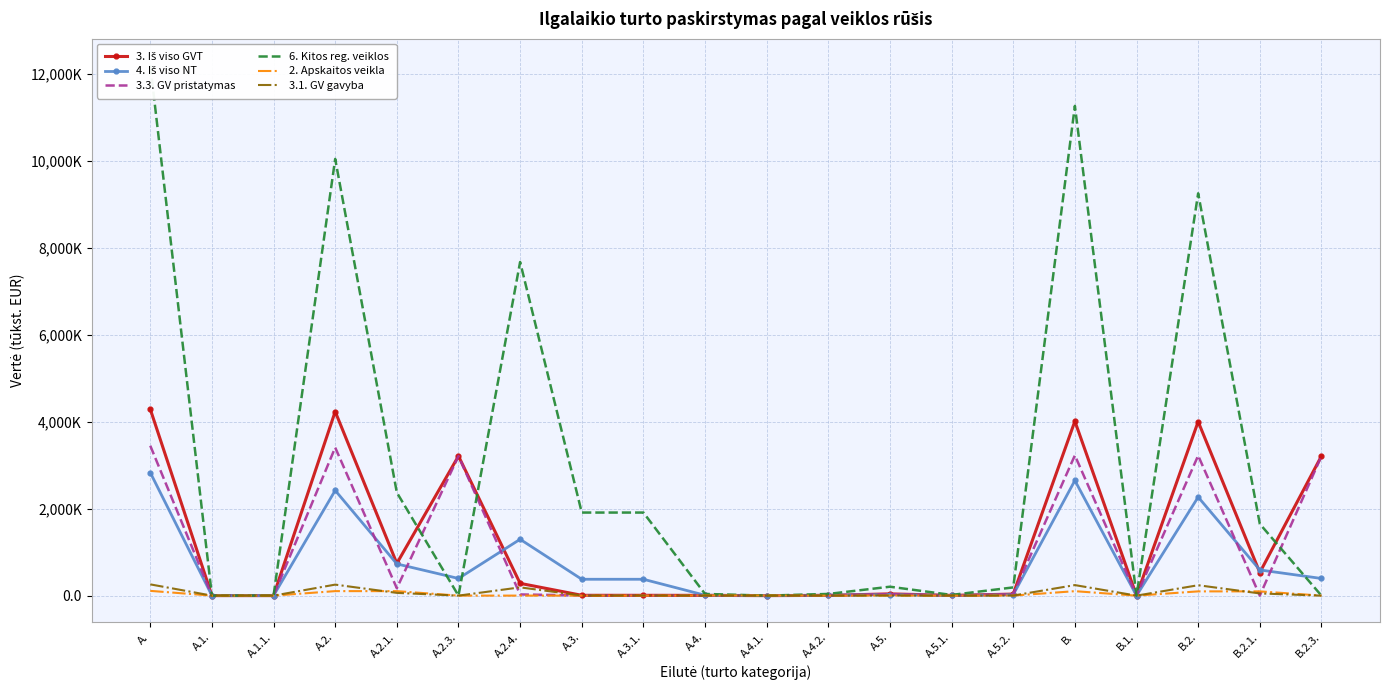

At how many categories does at least one series exceed 4151?

5